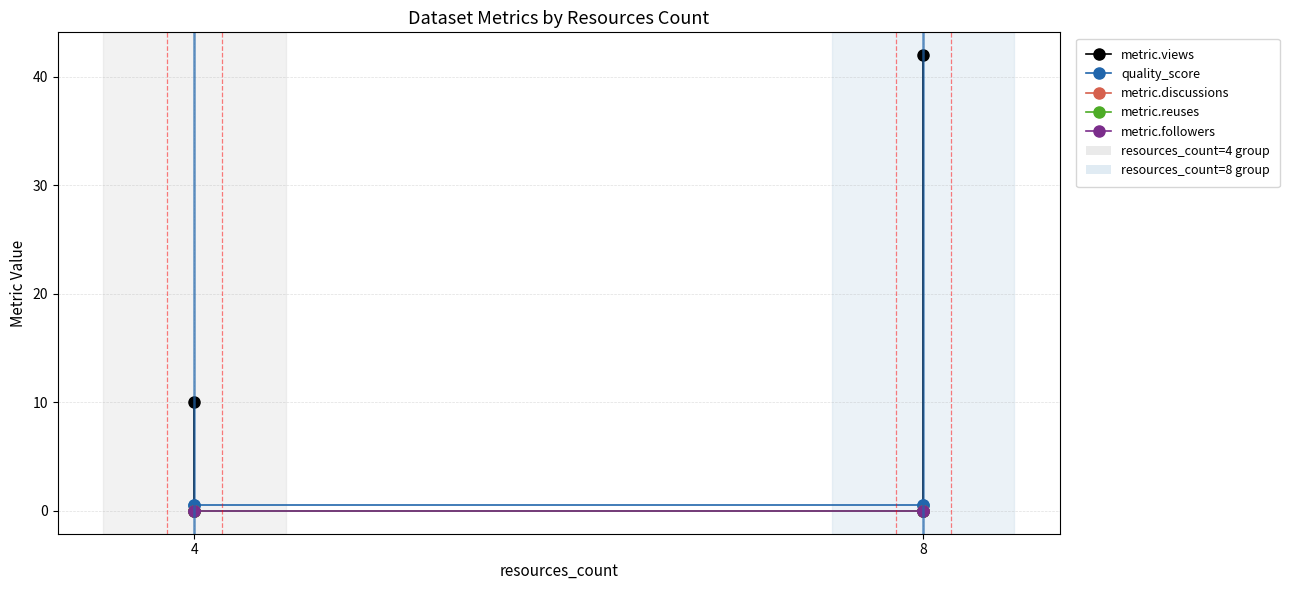

Reading right to left, what are all the values shown in this chart?

metric.views: 42.0	0.0	0.0	10.0
quality_score: 0.6	0.6	0.6	0.6
metric.discussions: 0.0	0.0	0.0	0.0
metric.reuses: 0.0	0.0	0.0	0.0
metric.followers: 0.0	0.0	0.0	0.0